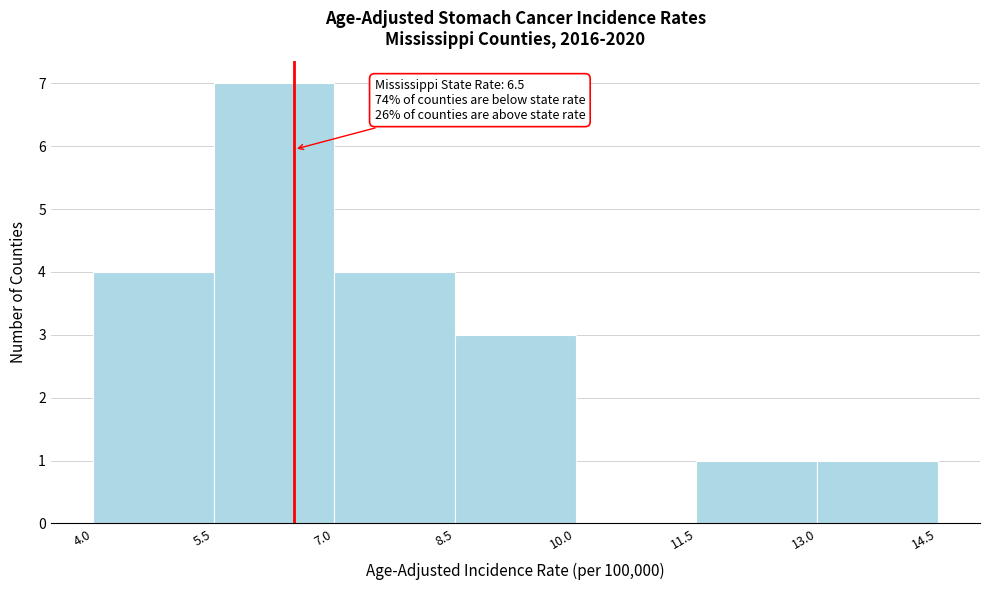

Over which range of the x-axis is the bar tallest?

5.5 to 7.0